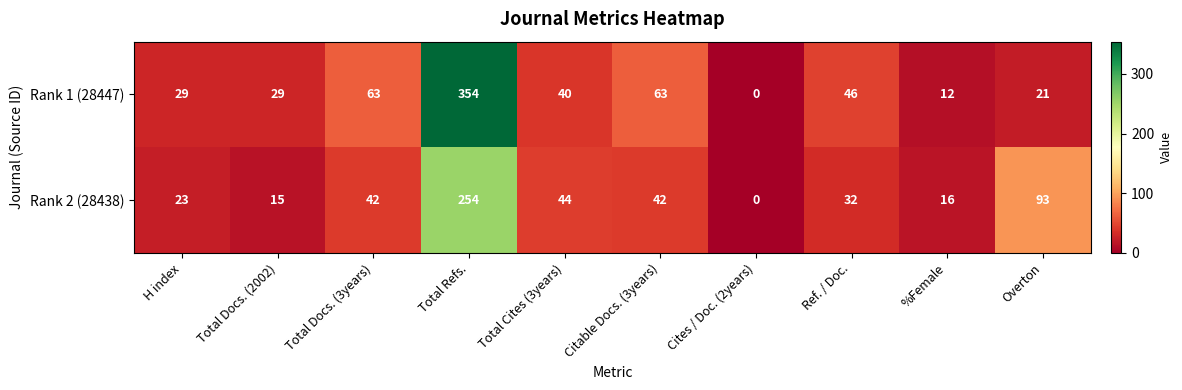

Rank the series by their average value, from highest to lowest.

Rank 1 (28447), Rank 2 (28438)